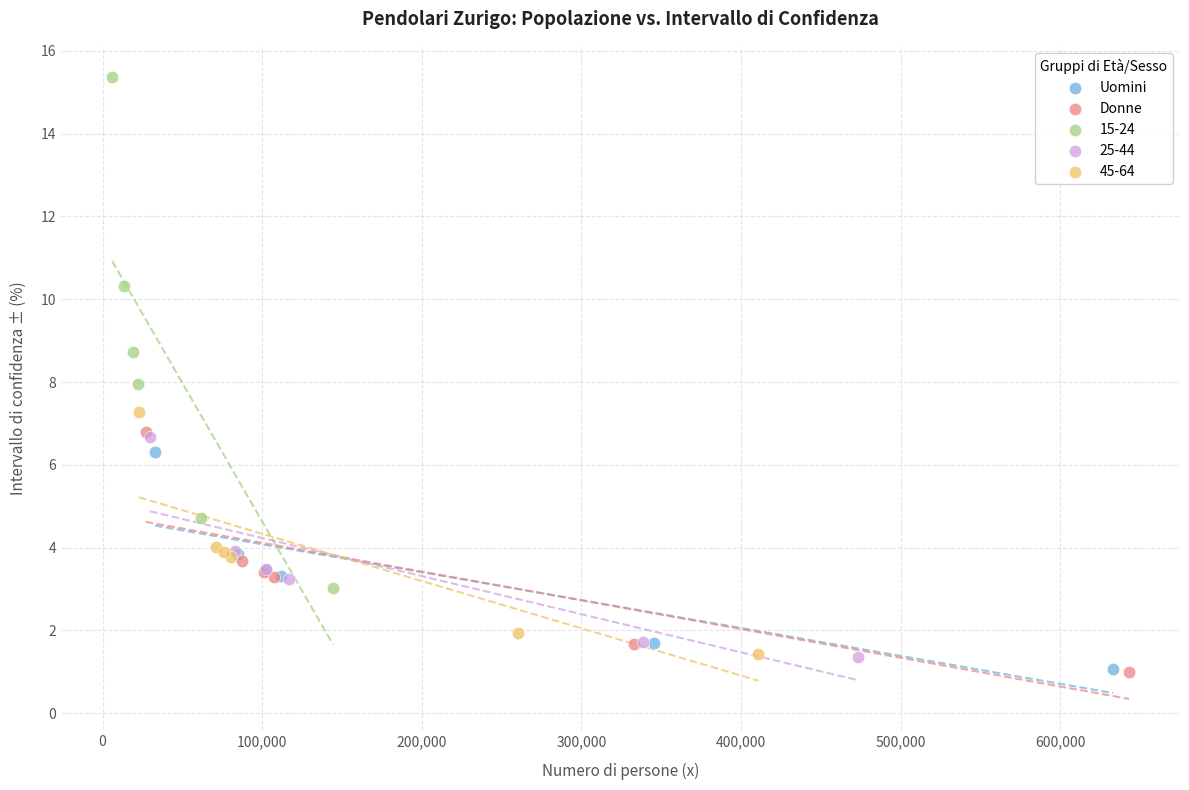

Which series has the largest Y range (max minus min)?

15-24